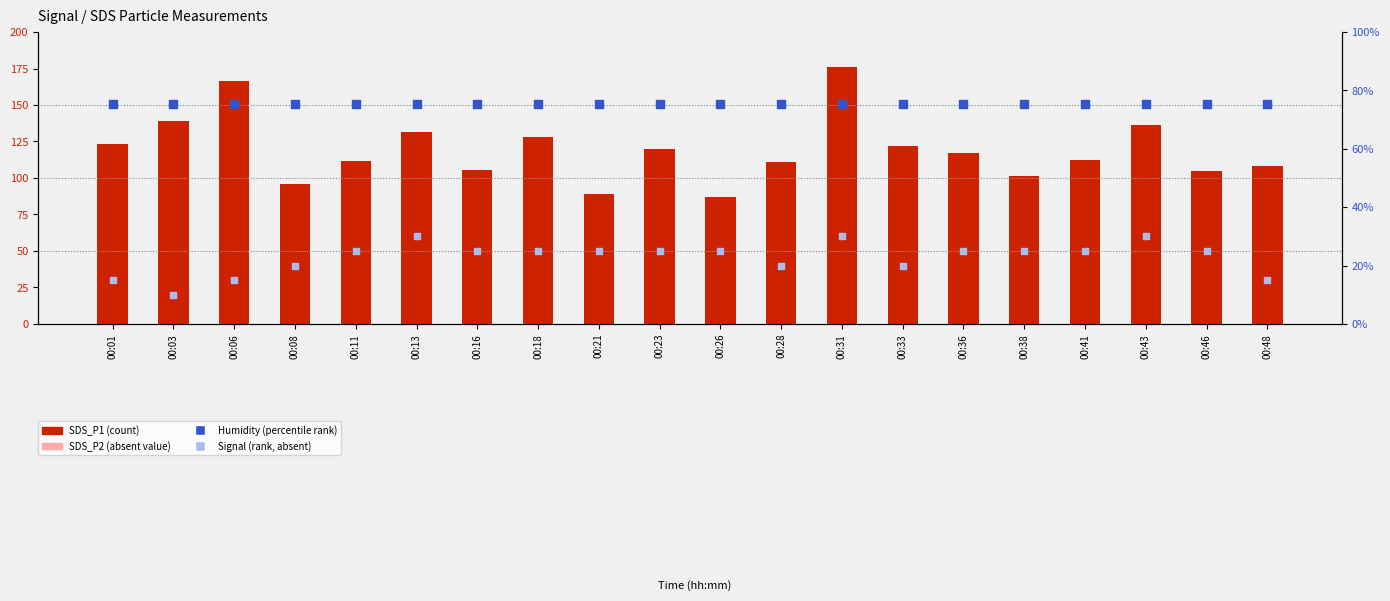

Which series has the widest spread of Y values?

SDS_P1 (scaled)